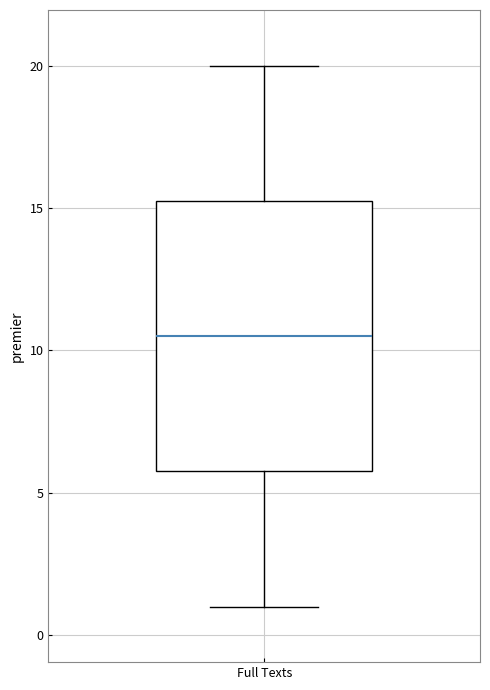

Read this box plot against the y-axis: the position of the median line, the range covered by the box, and the ends of both whiskers. The values are not printed on the chart, so give them approximately, as read against the axis.

median 10.5, box 6.0 to 15.5, whiskers 1.0 to 20.0